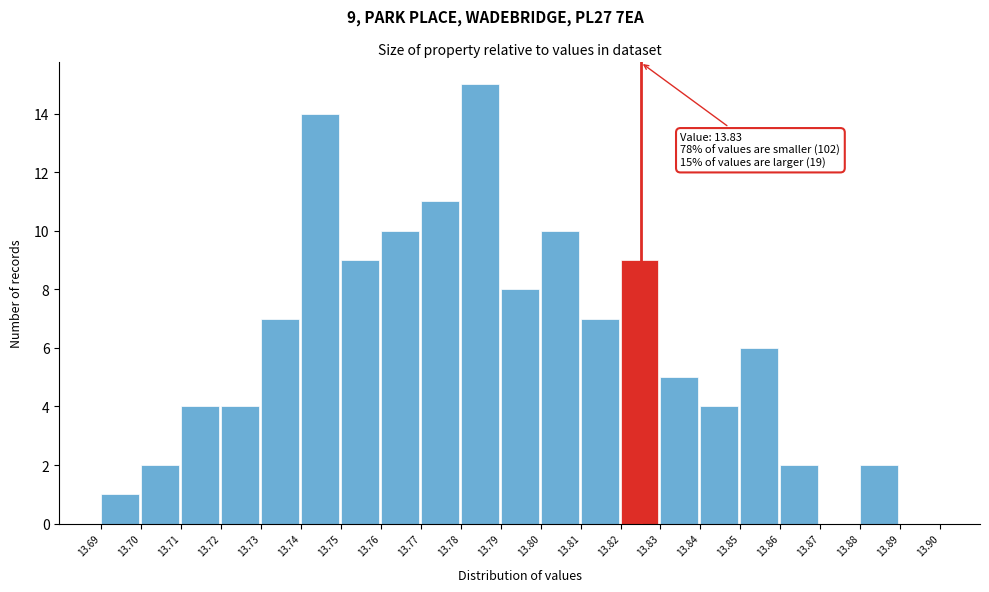

Reading left to right, extract all data points from this chart.

13.69=1	13.70=2	13.71=4	13.72=4	13.73=7	13.74=14	13.75=9	13.76=10	13.77=11	13.78=15	13.79=8	13.80=10	13.81=7	13.82=9	13.83=5	13.84=4	13.85=6	13.86=2	13.87=0	13.88=2	13.89=0